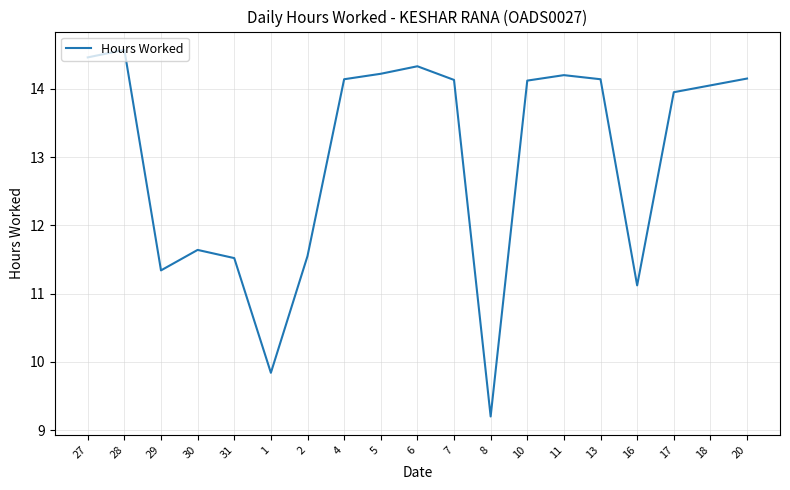

The chart shows a value of 7.4 at 6. True or false?

False